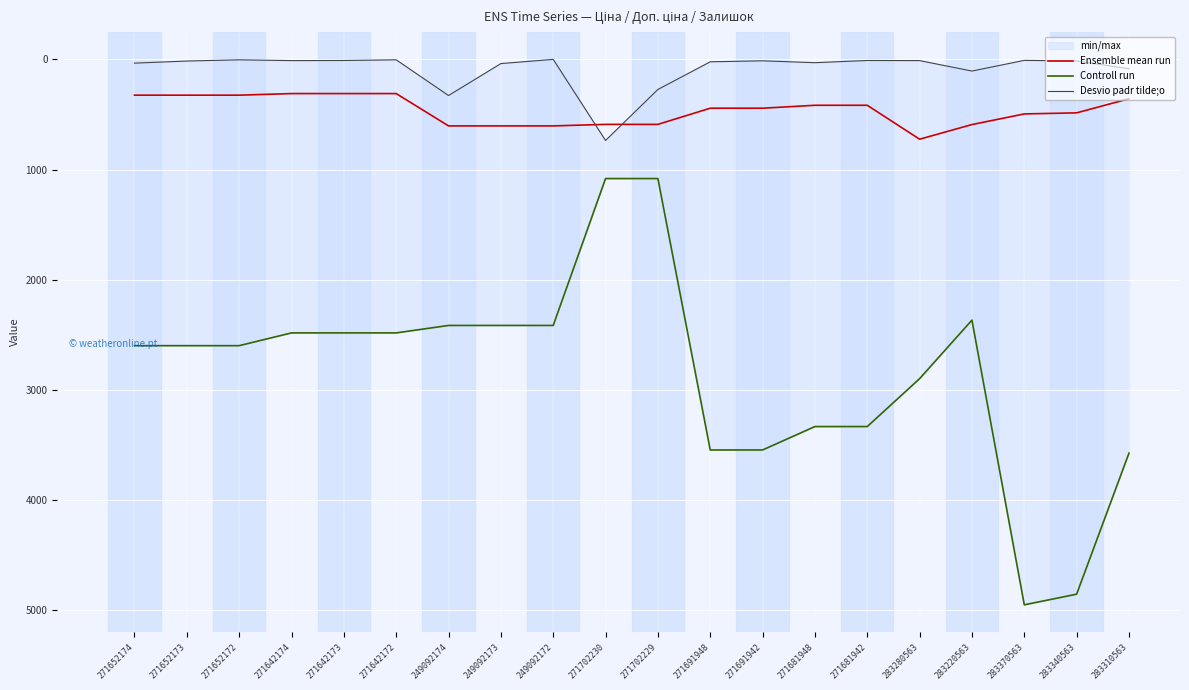

Does the chart display data point markers on the line(s)?

No